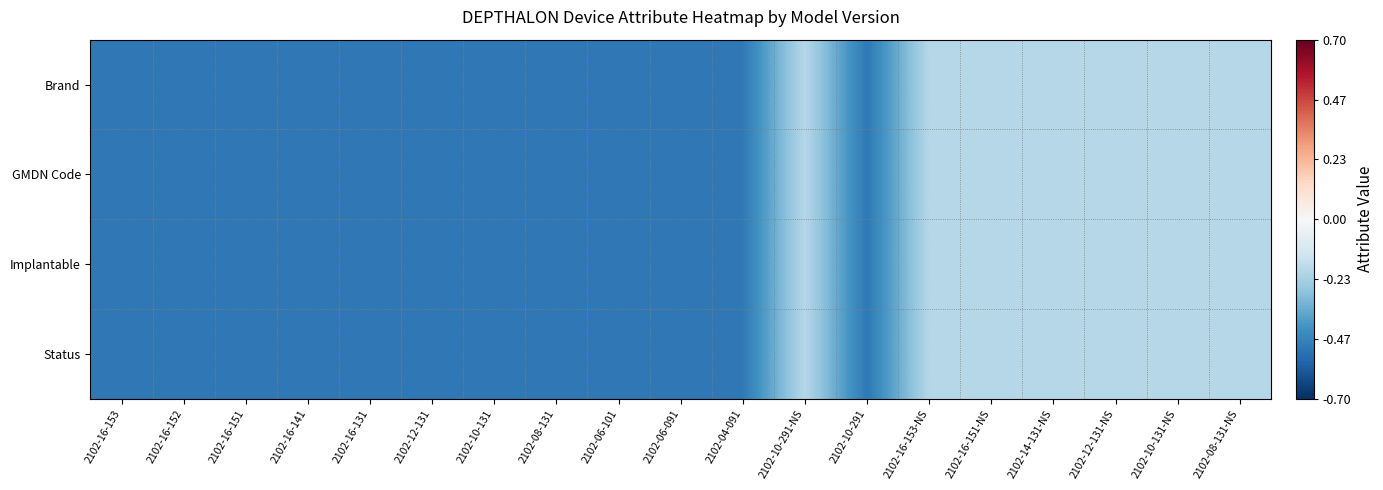

How many categories are shown in the chart?

19